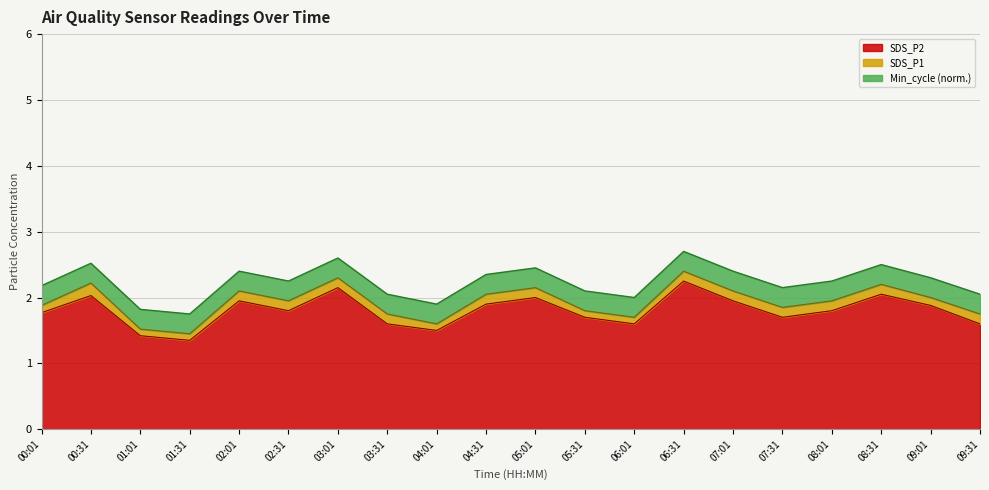

What position from the right is 03:31?

13